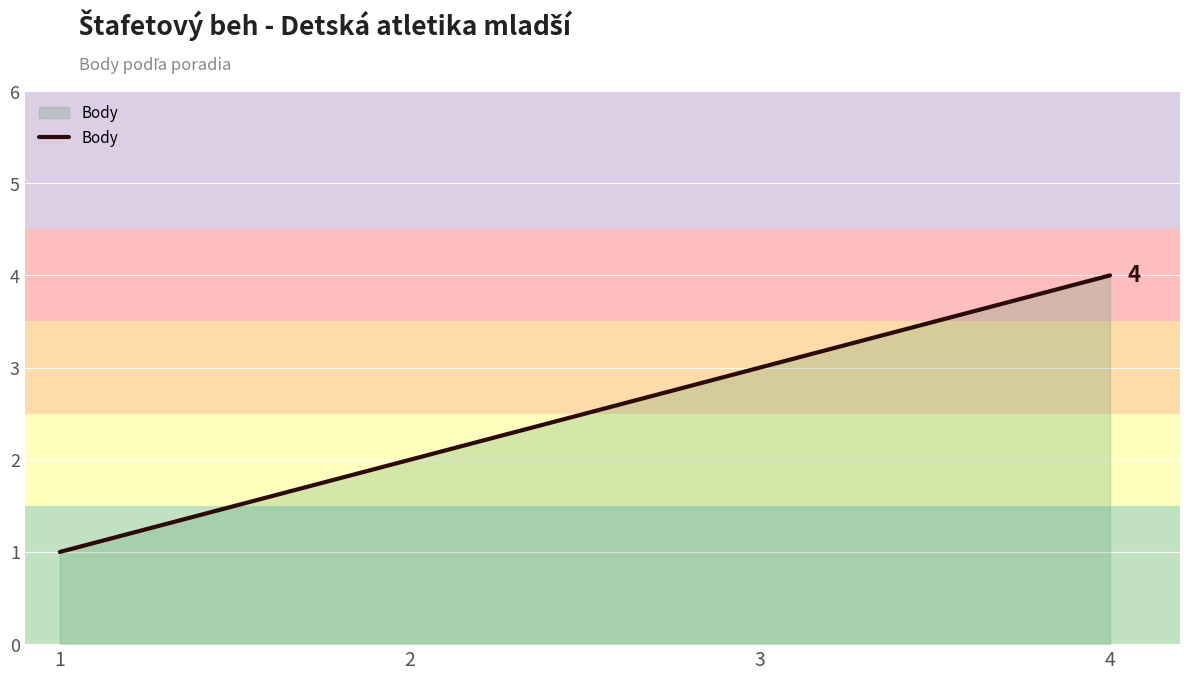

What is the minimum value shown in the chart?

1